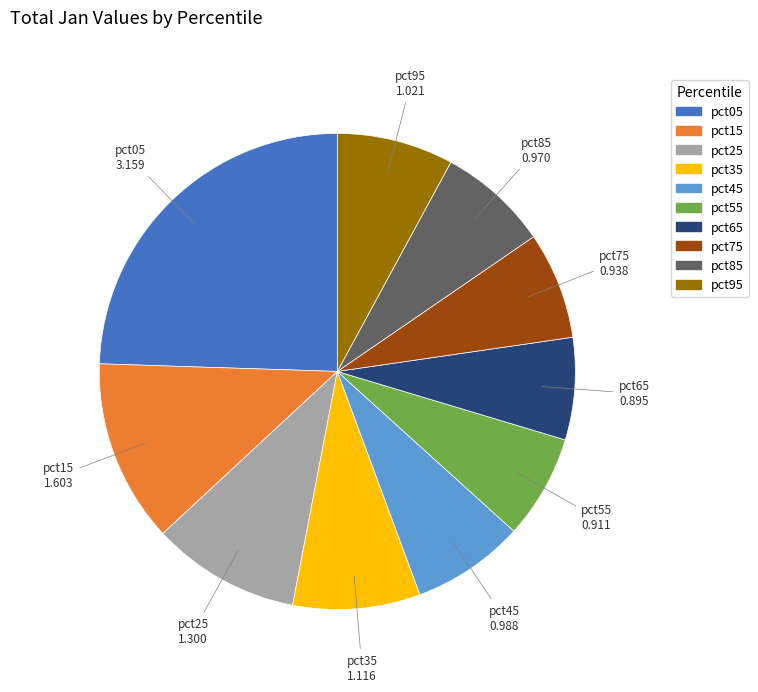

Combined, do pct05 and pct75 account for over 50%?

No